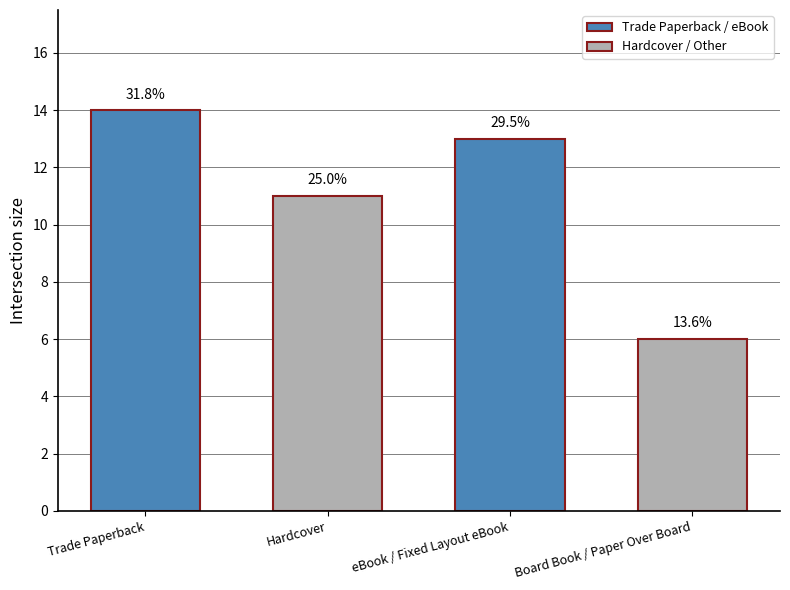

Is it true that the value at Trade Paperback is 14?

True